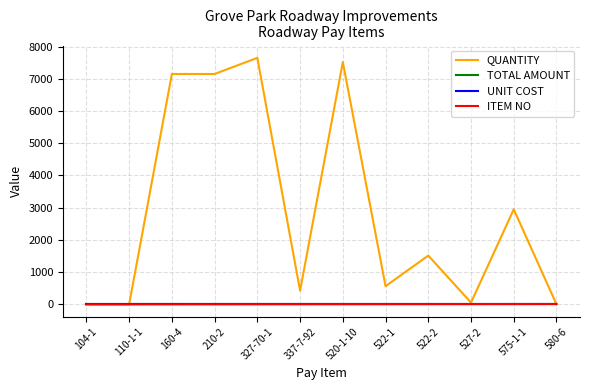

At how many categories does at least one series exceed 7247?

2